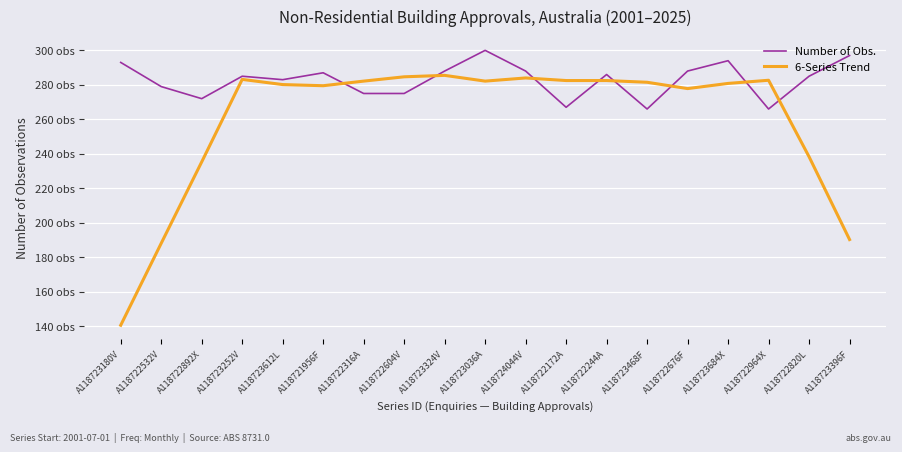

What are all the series names shown in the legend?

Number of Obs., 6-Series Trend